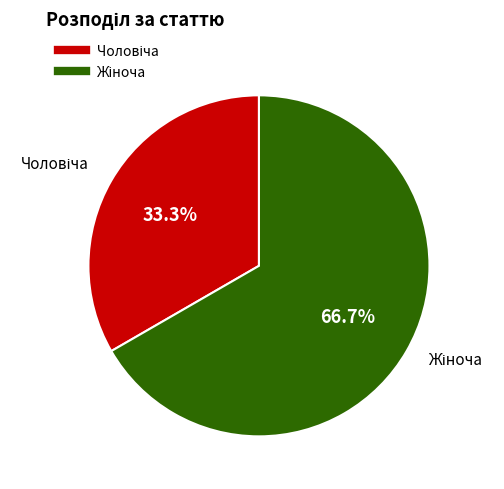

Is there any slice that represents more than half of the pie?

Yes